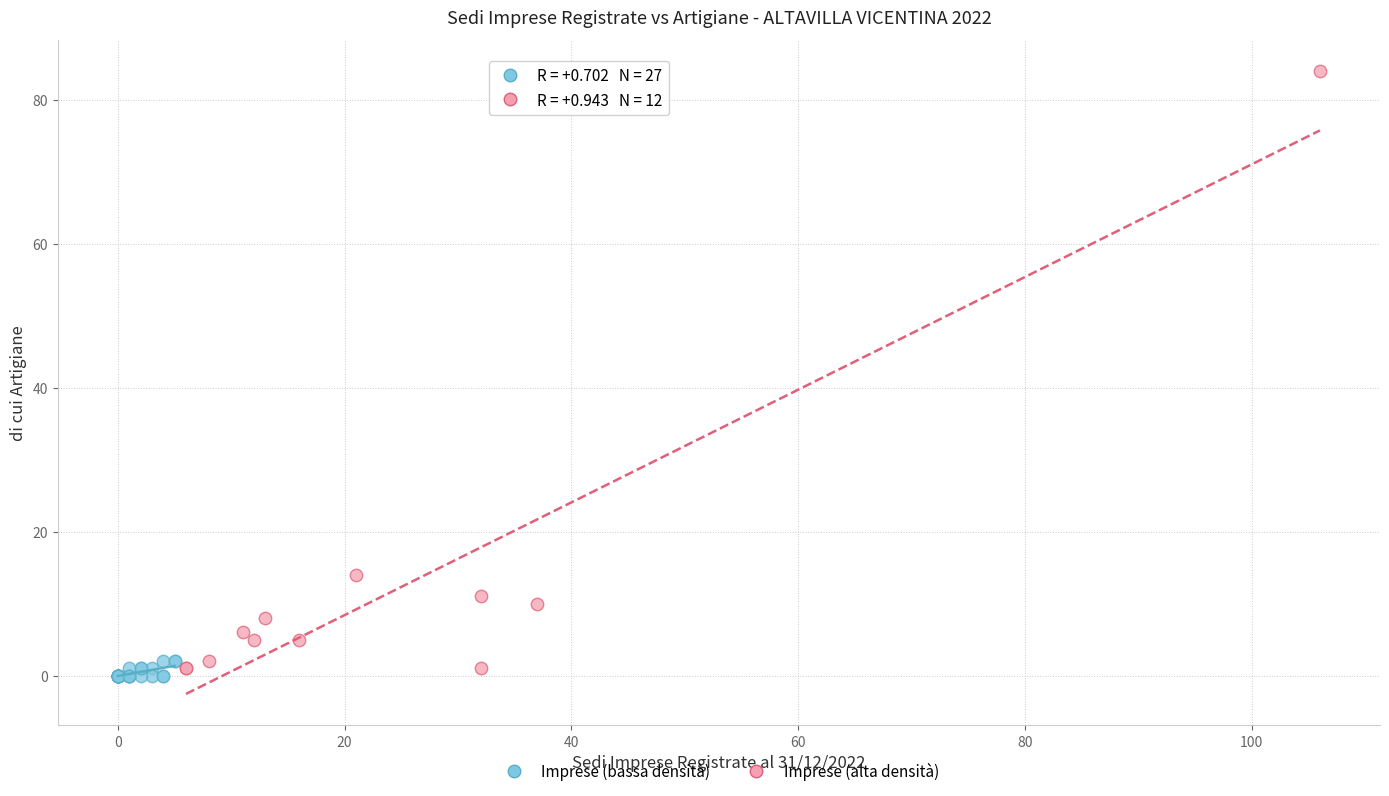

Which series has the largest Y range (max minus min)?

Imprese (alta densità)